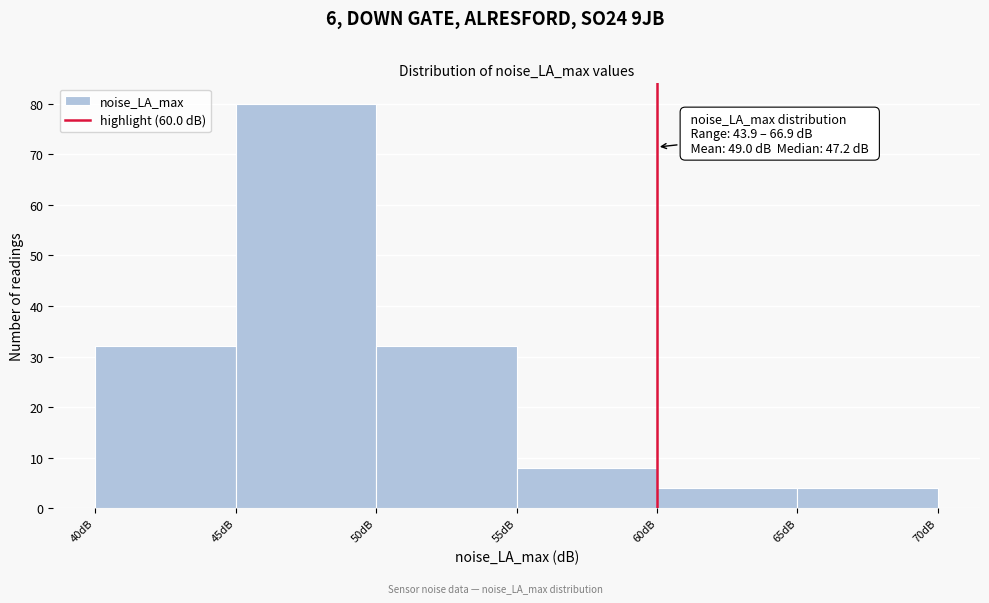

Over which range of the x-axis is the bar tallest?

45 to 50